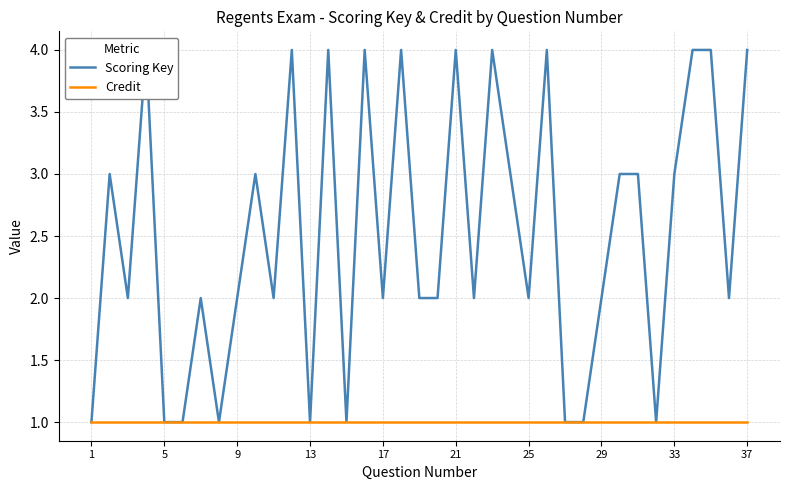

Where is Scoring Key nearest to the value 2?

9